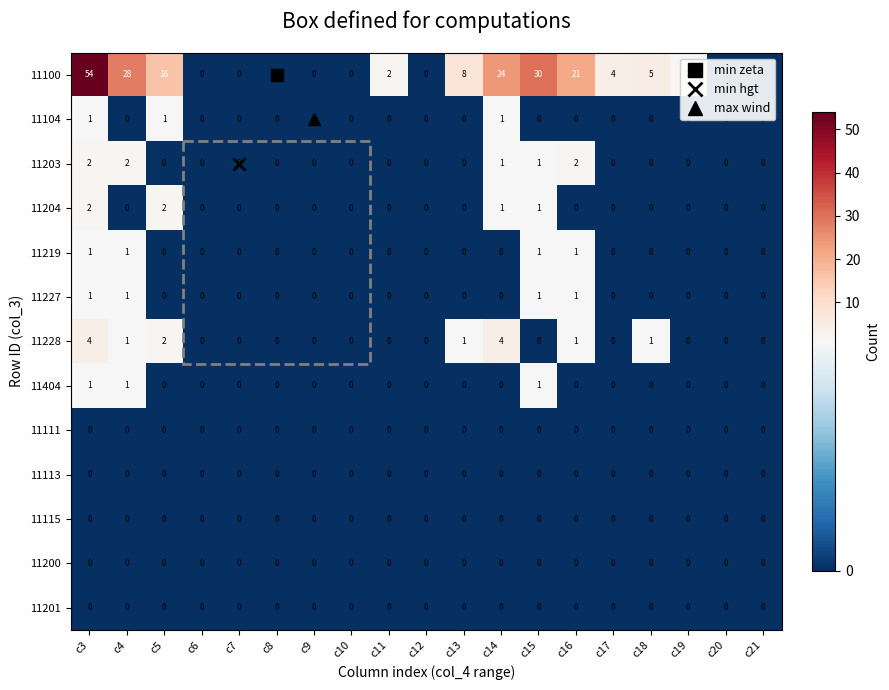

Which label corresponds to the largest value in the chart?

c3